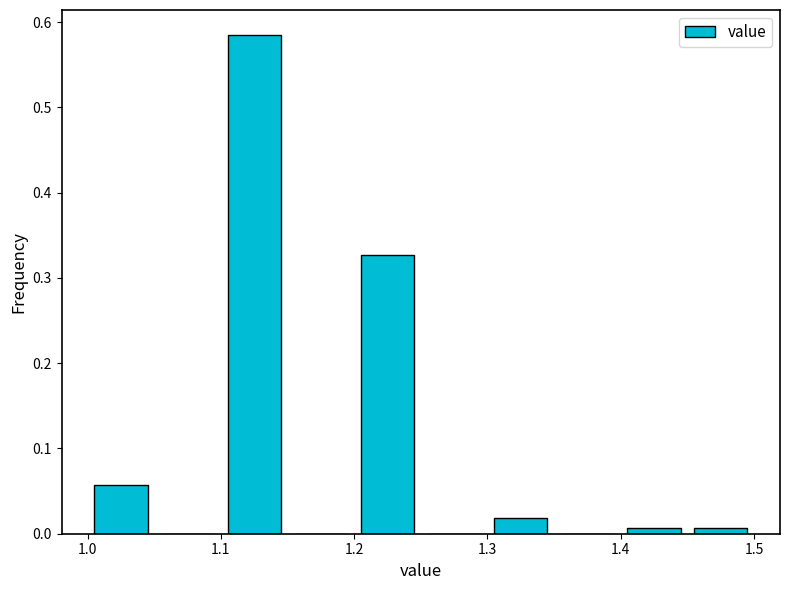

What is the height of the bar covering 1.00 to 1.05 on the x-axis? The values are not printed on the chart, so give them approximately, as read against the axis.

0.06